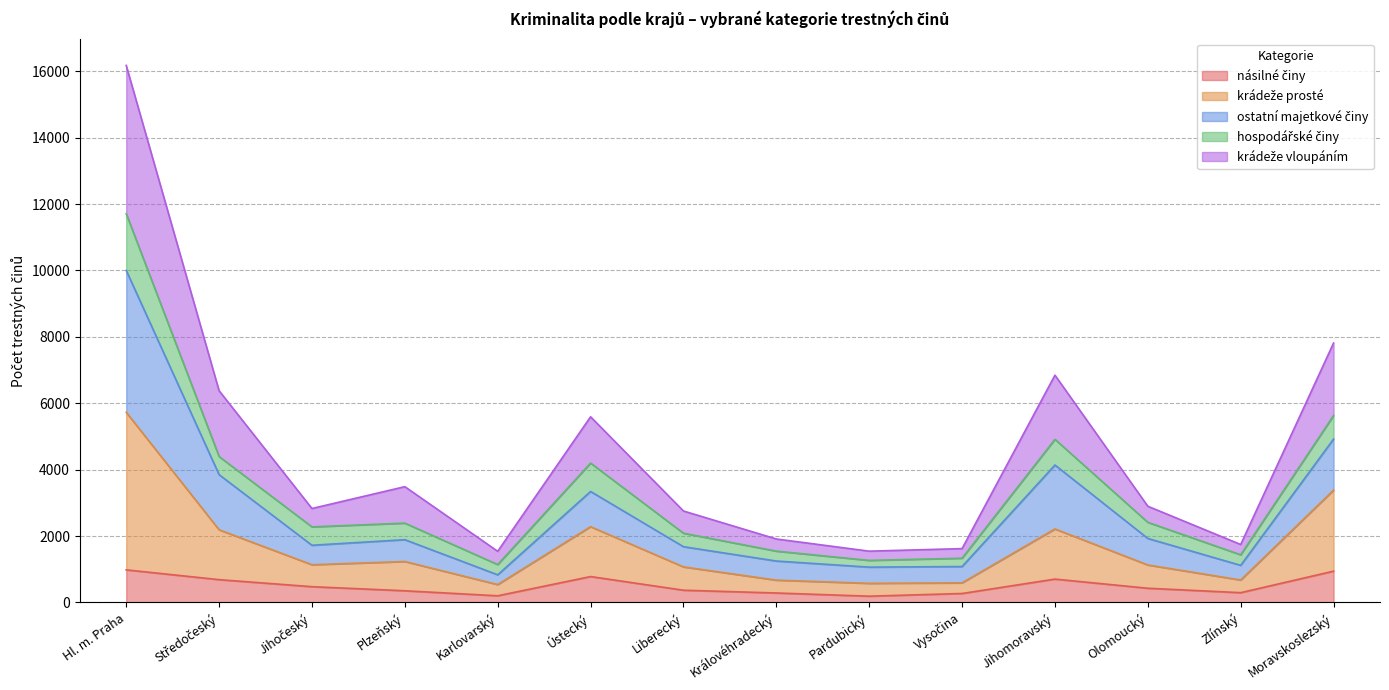

At which category is the sum across all series the highest?

Hl. m. Praha